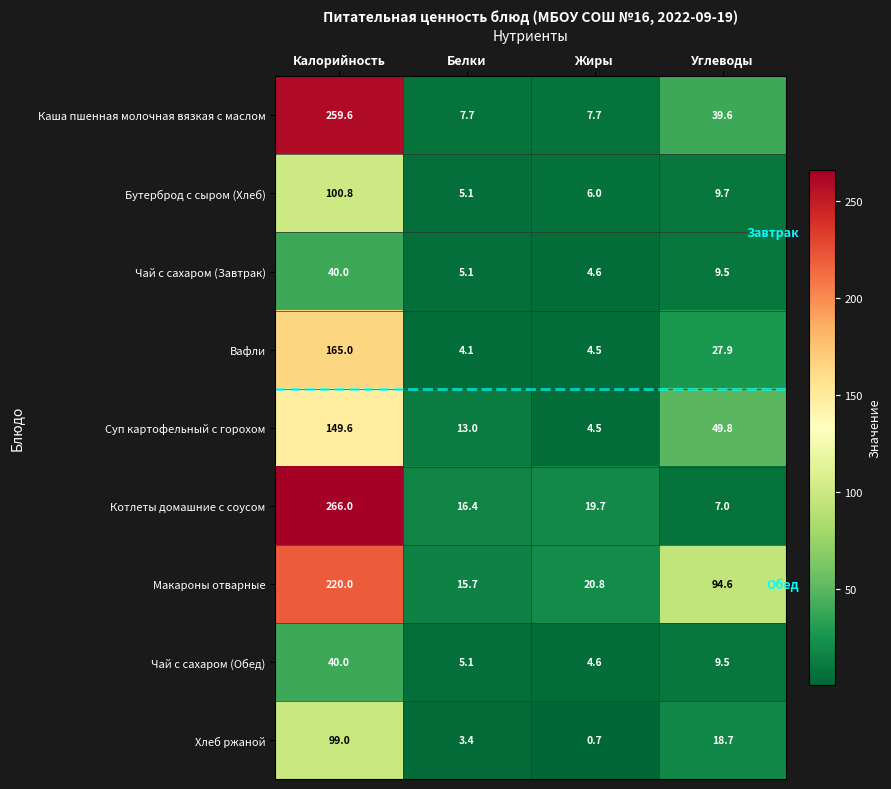

The Вафли series shows 3.0 at Жиры. True or false?

False